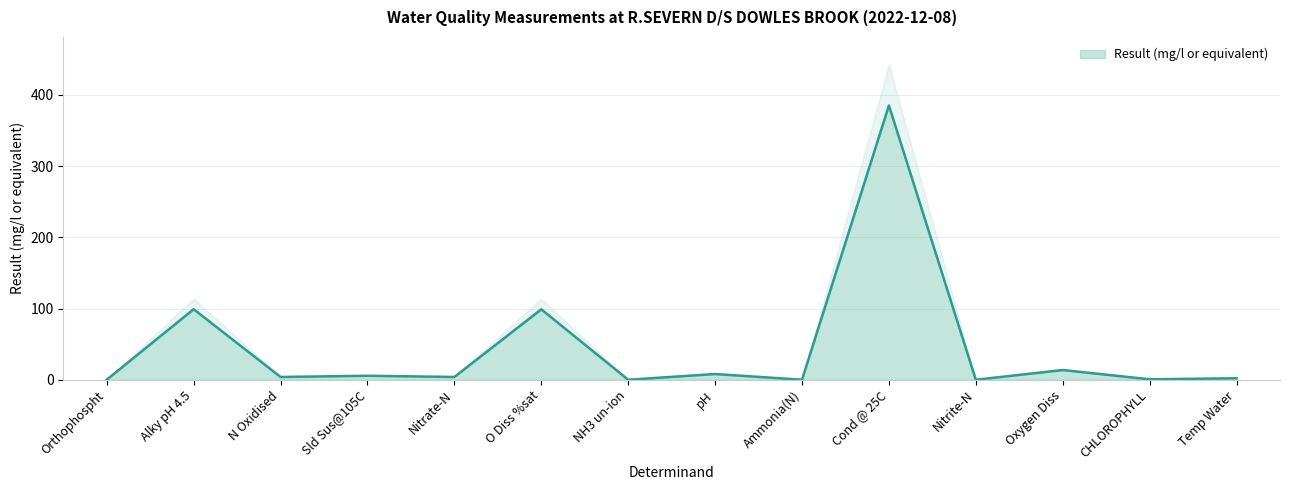

Is it true that the value at Ammonia(N) is 0.0?

False